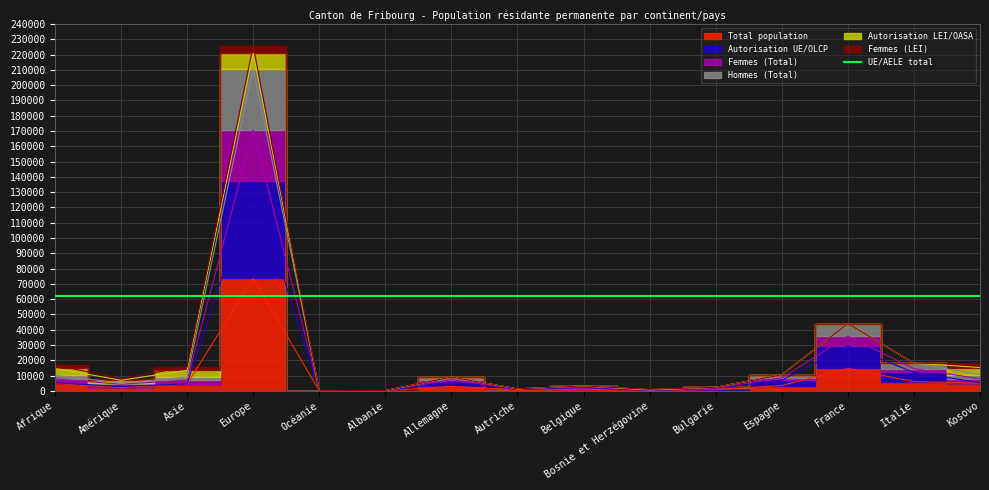

What is the label of the 11th point from the right?

Océanie